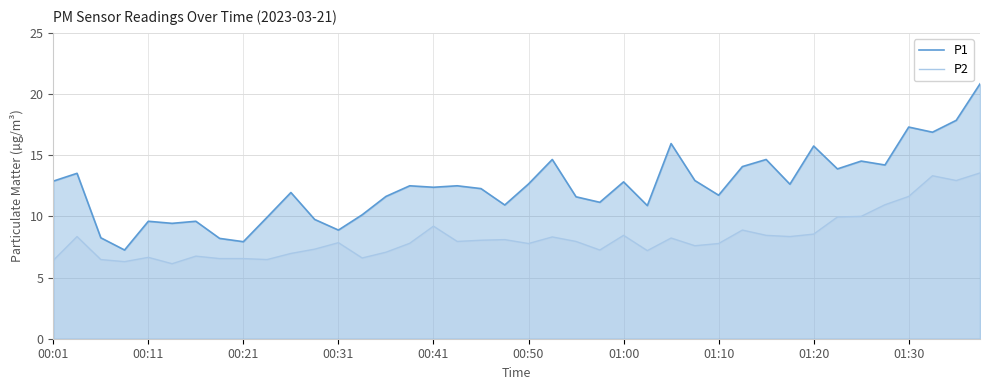

True or false: P2 and P1 cross at least once.

False